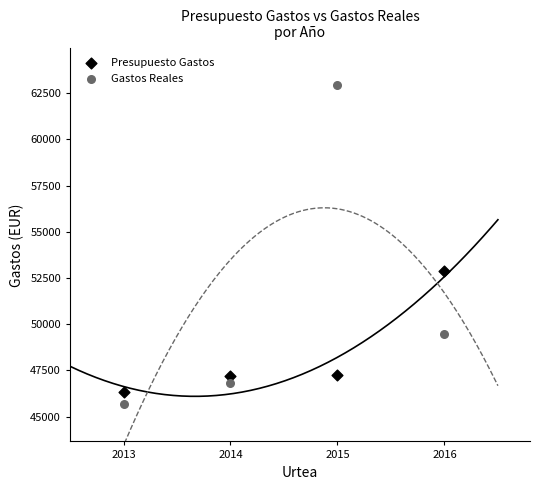

Across all data points, what is the range of X values (max minus min)?

3.0